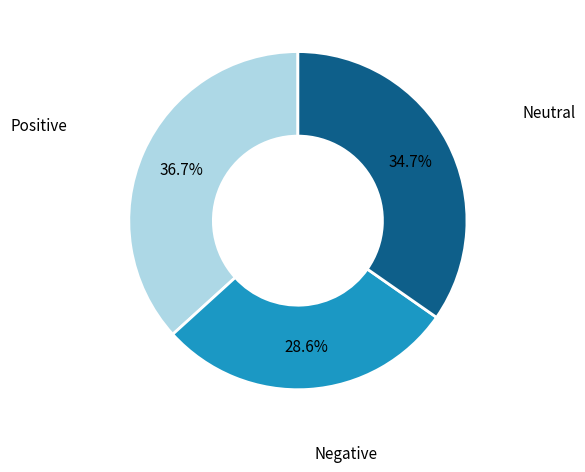

Is there a majority slice in this chart?

No